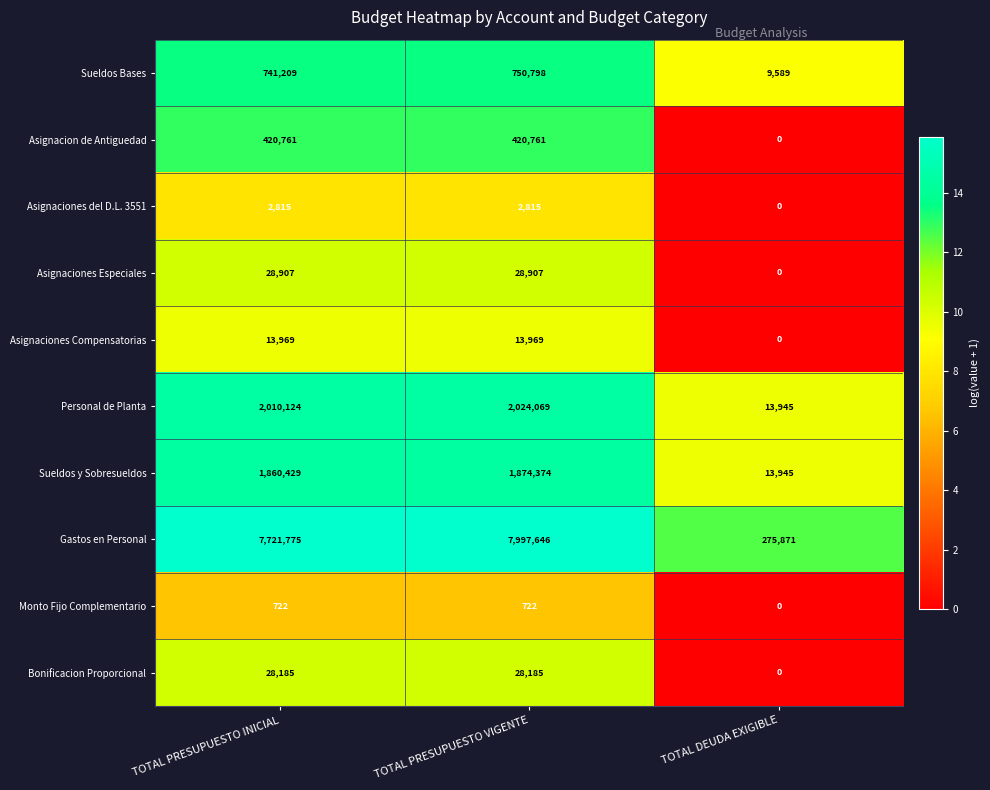

At which category is the sum across all series the highest?

TOTAL PRESUPUESTO VIGENTE